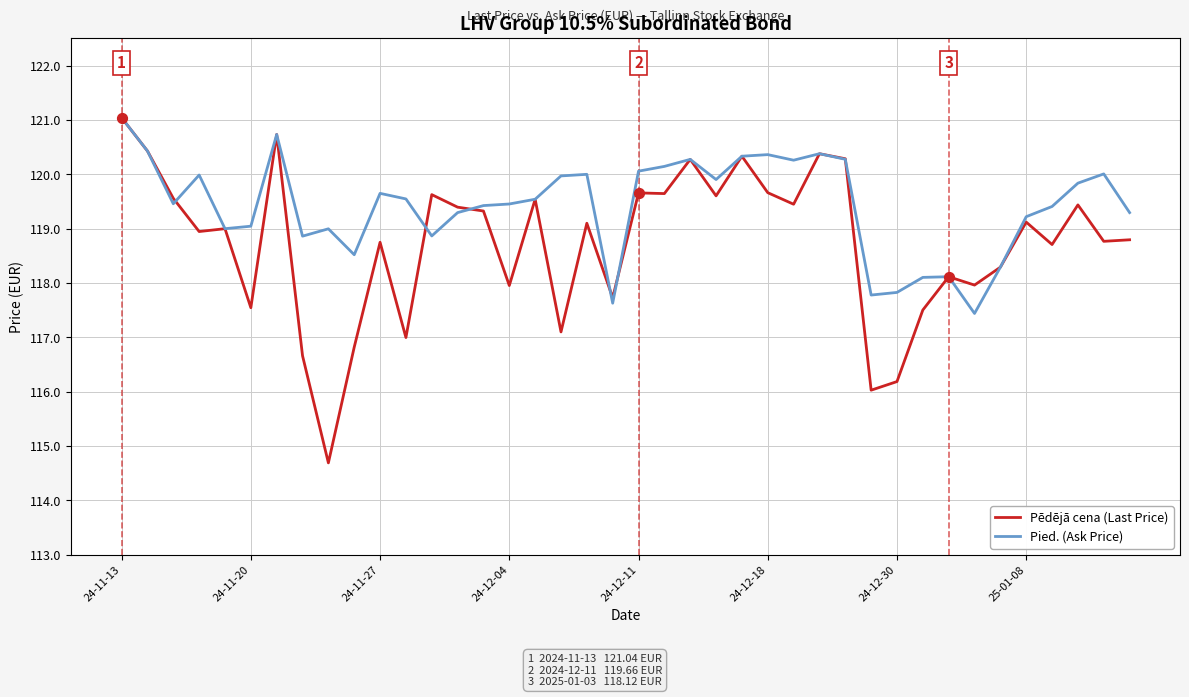

Which series has the largest total across all categories?

Pied. (Ask Price)